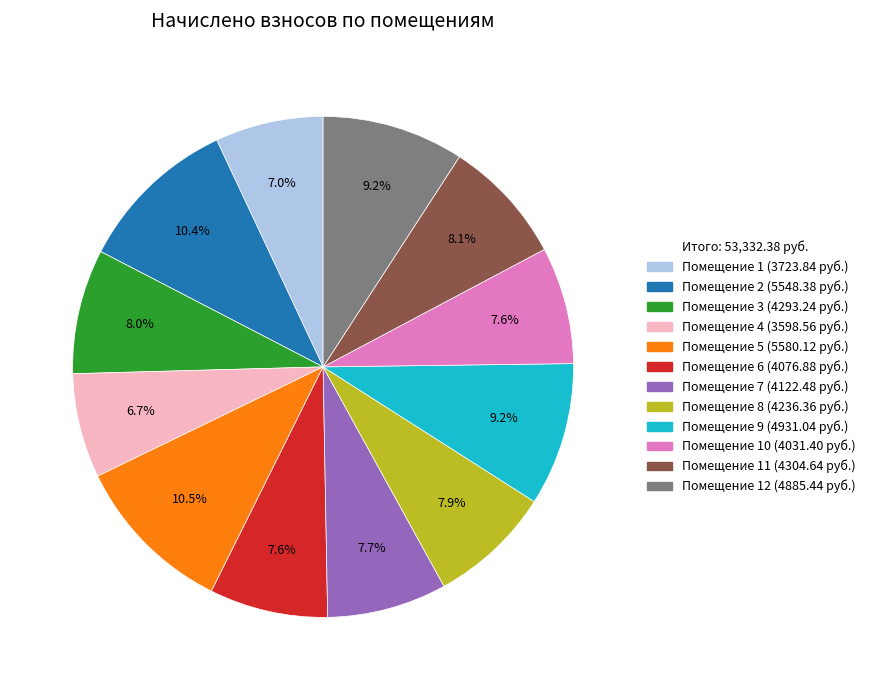

Count the number of slices in the pie.

12